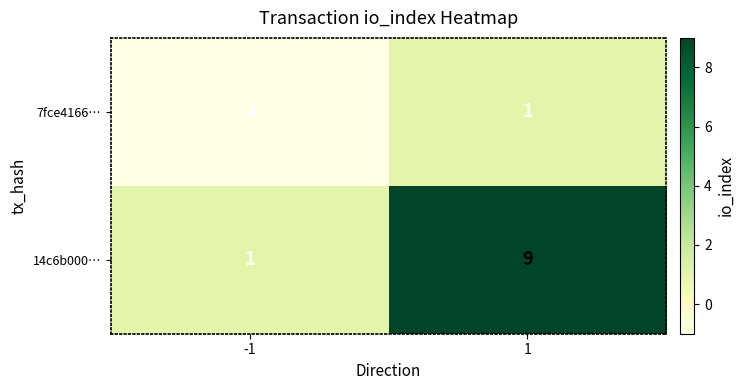

Which series changed the most between -1 and 1?

14c6b000…